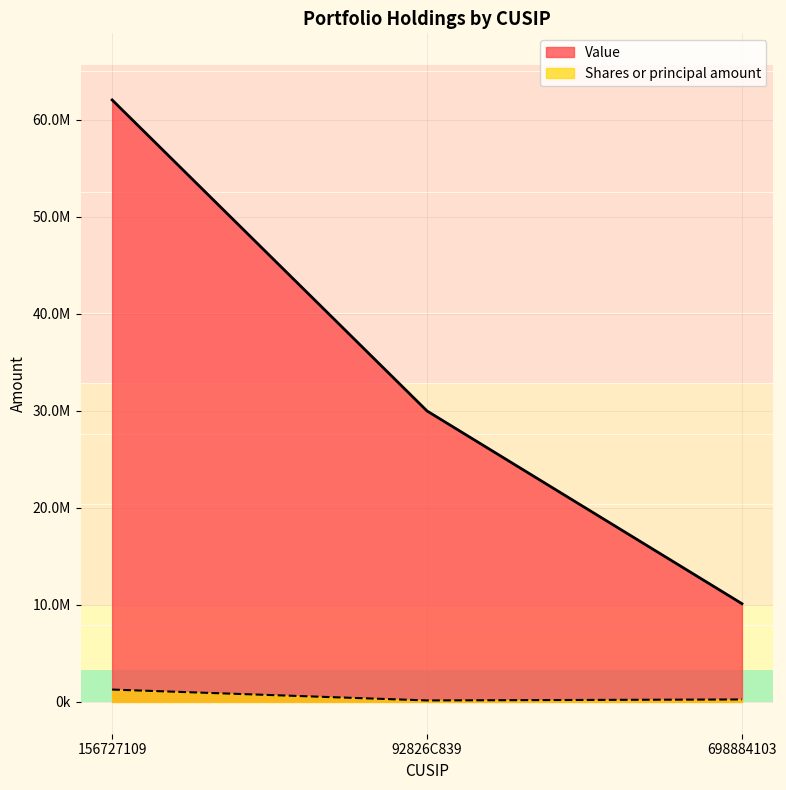

How many categories are shown in the chart?

3